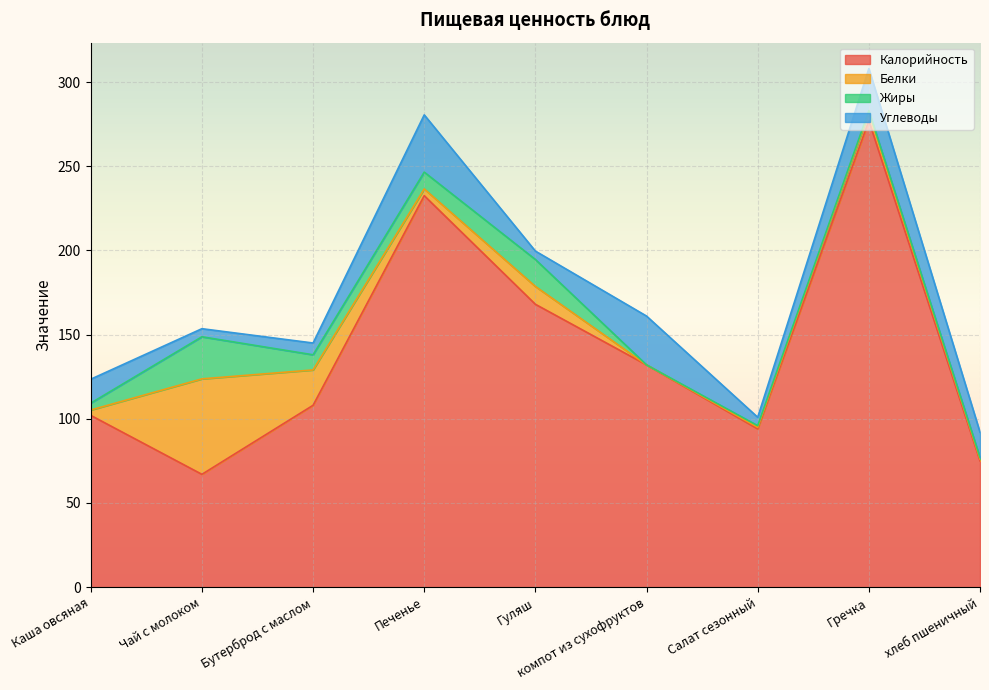

Count the number of categories in the chart.

9